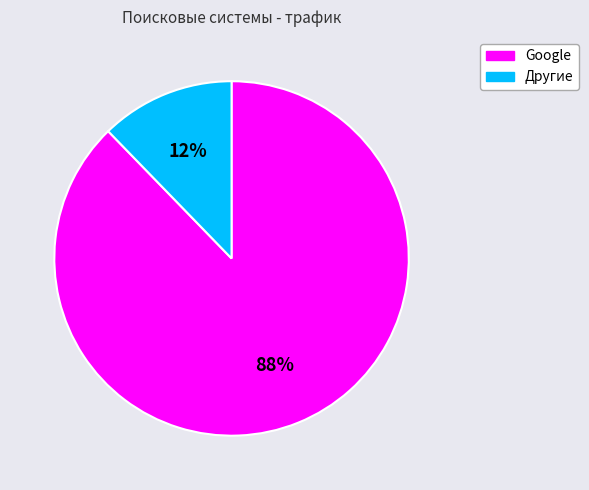

Is there any slice that represents more than half of the pie?

Yes